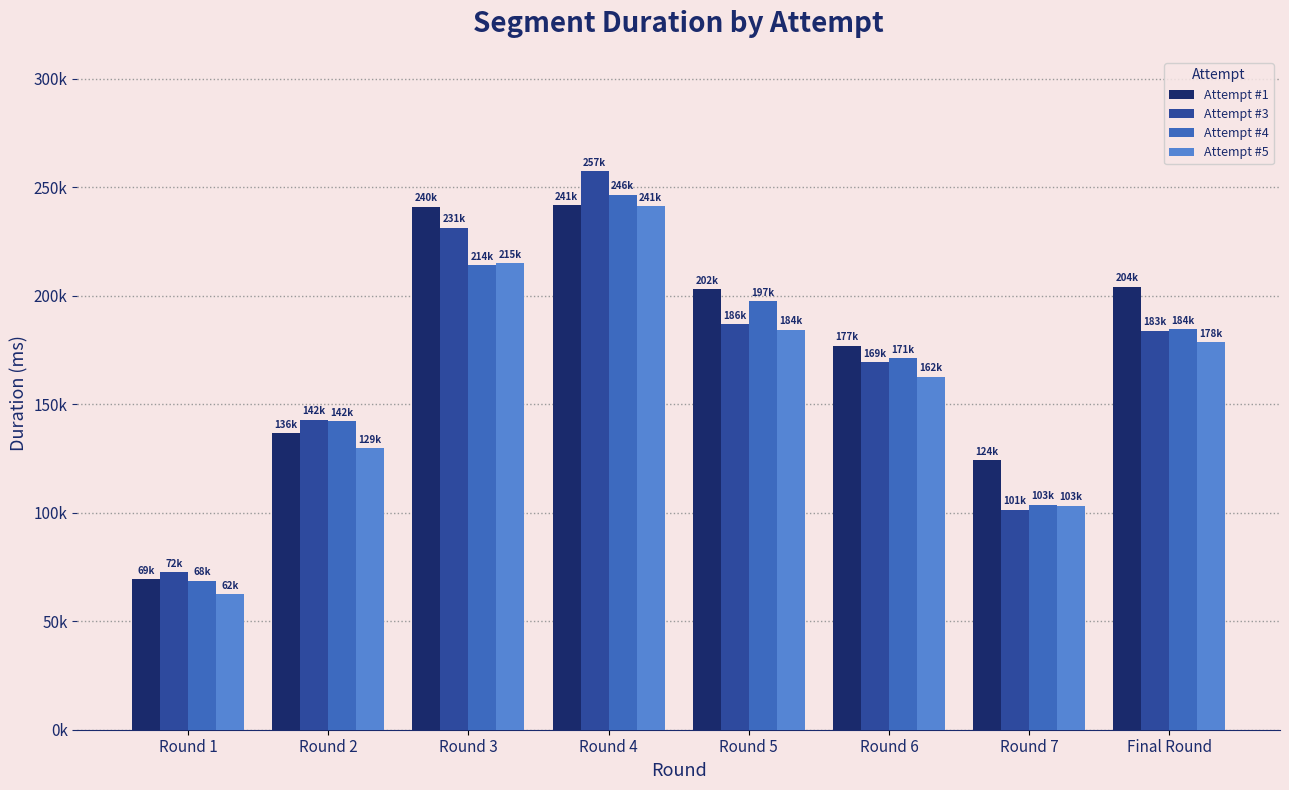

What are all the series names shown in the legend?

Attempt #1, Attempt #3, Attempt #4, Attempt #5